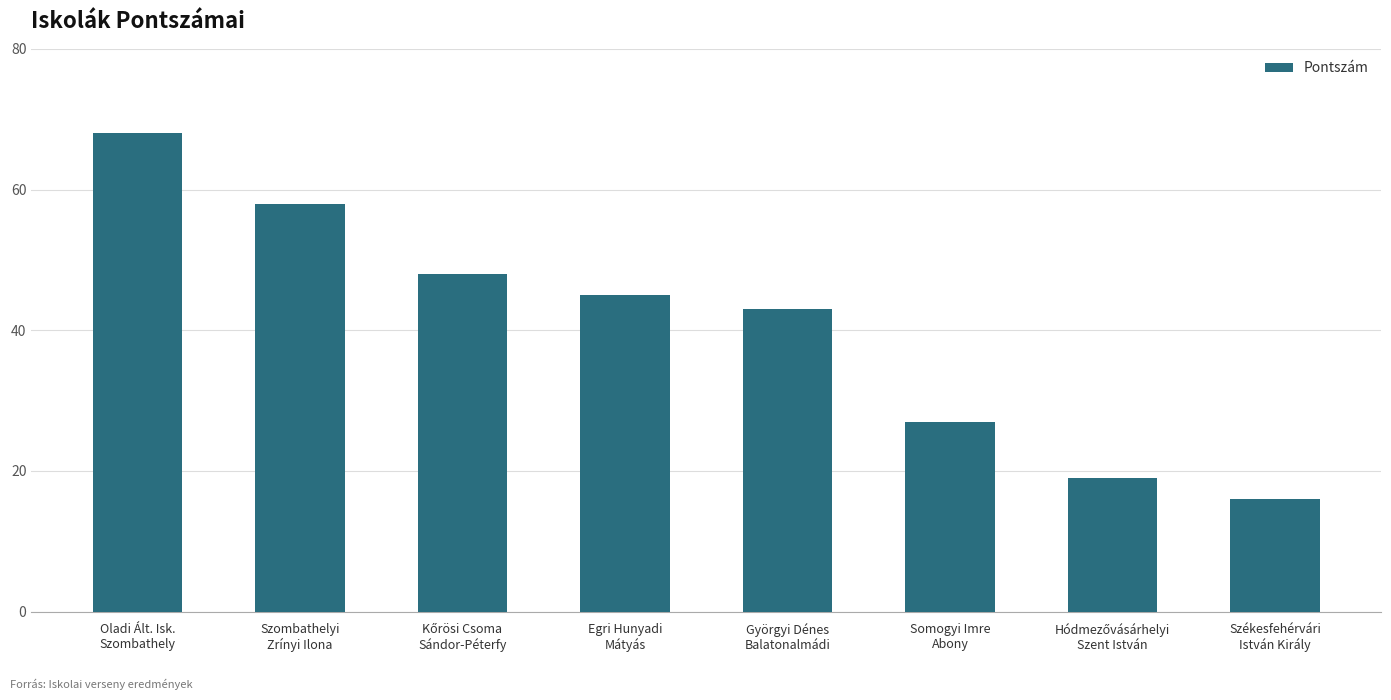

What is the difference between the second highest and second lowest values?

39